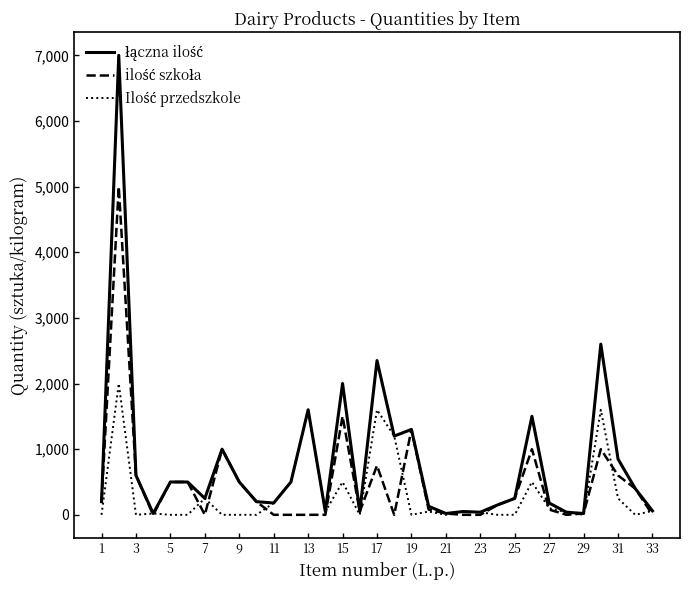

What is the greatest value displayed?

7000